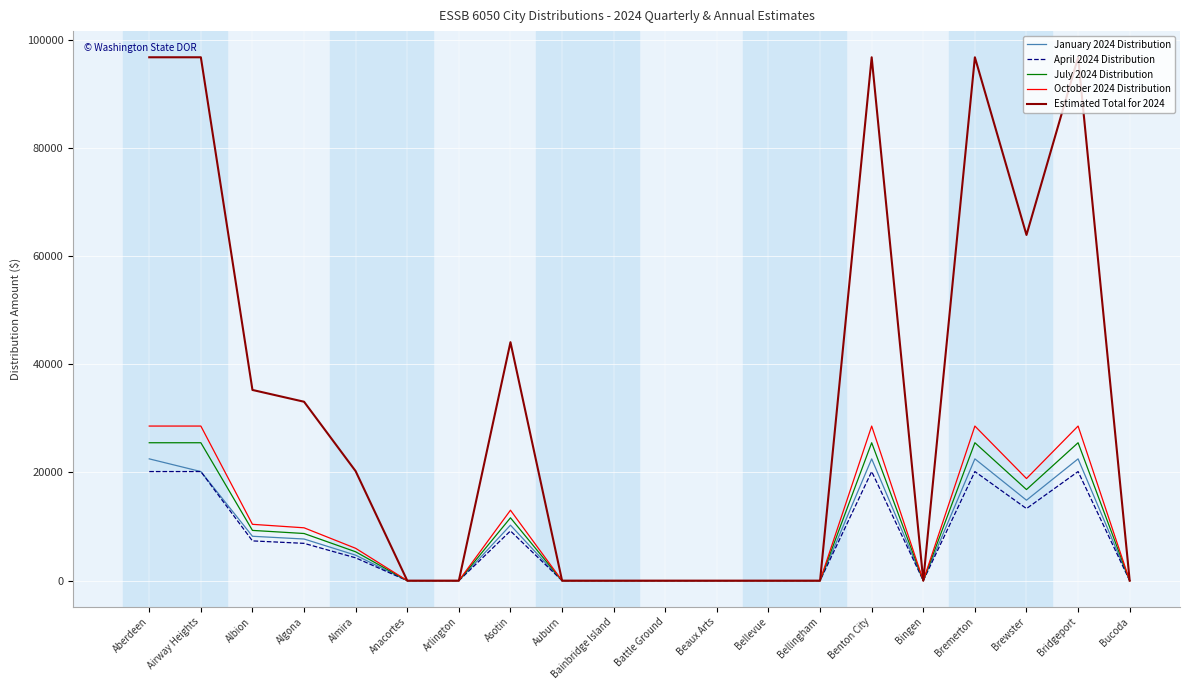

True or false: Estimated Total for 2024 has a value of 52726.6 at Algona.

False